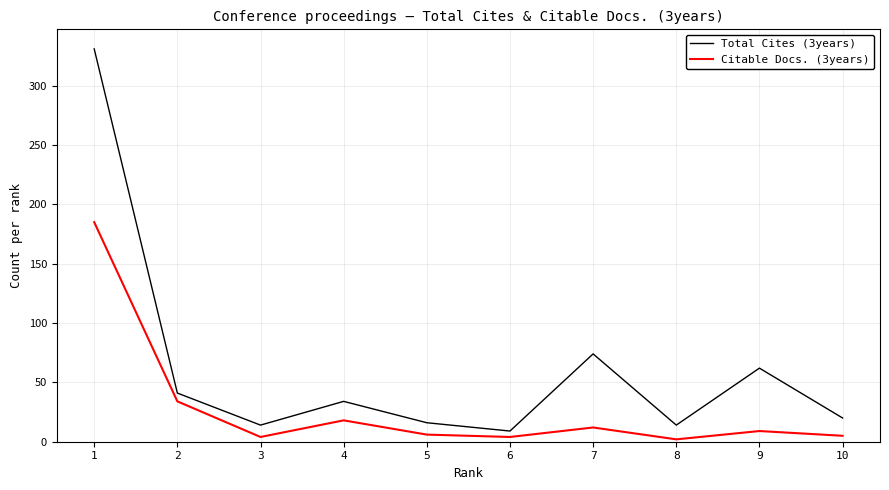

Where does the Citable Docs. (3years) series first go above 9?

1